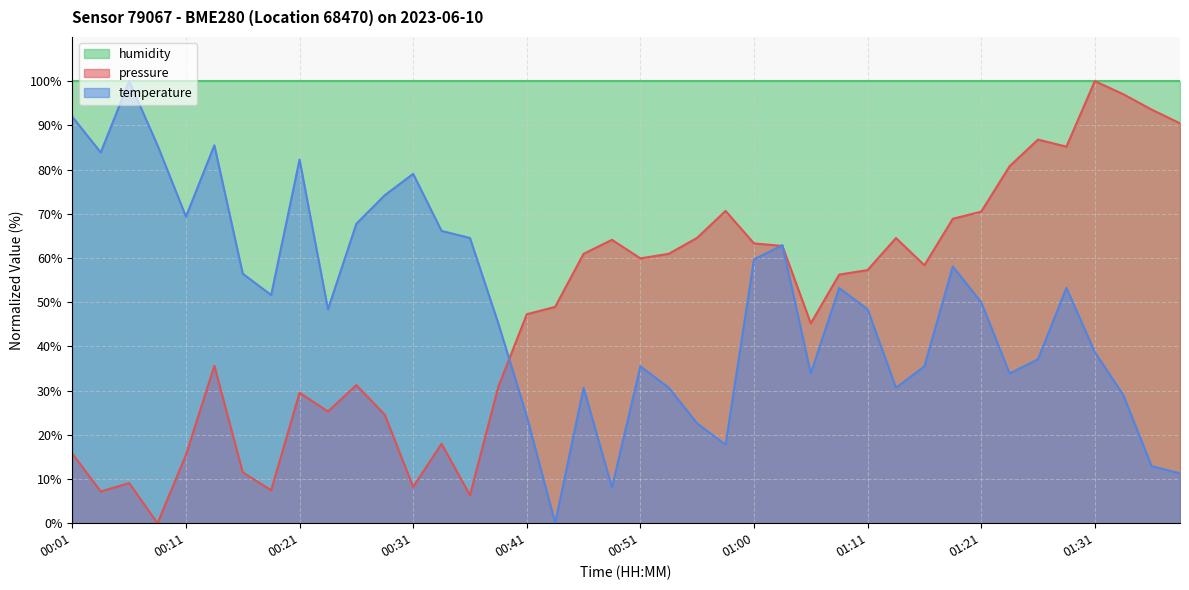

What is the average value of the temperature series?

49.2